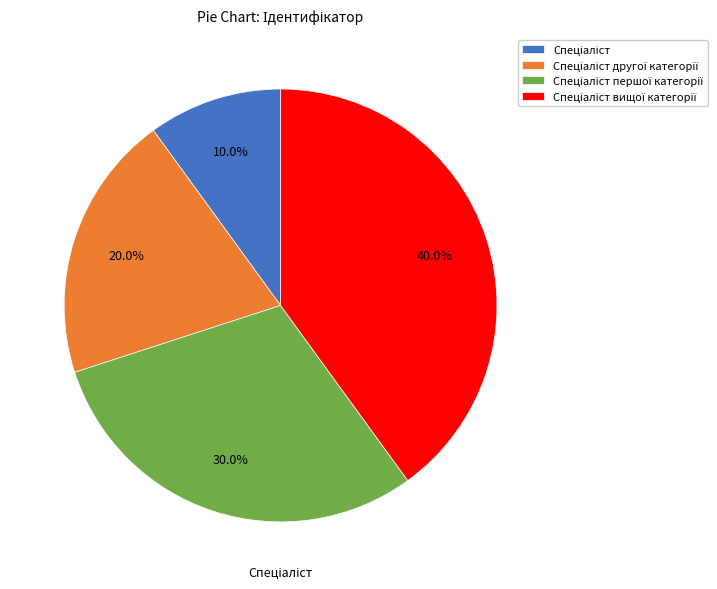

To the nearest percent, what is the average slice percentage?

25%